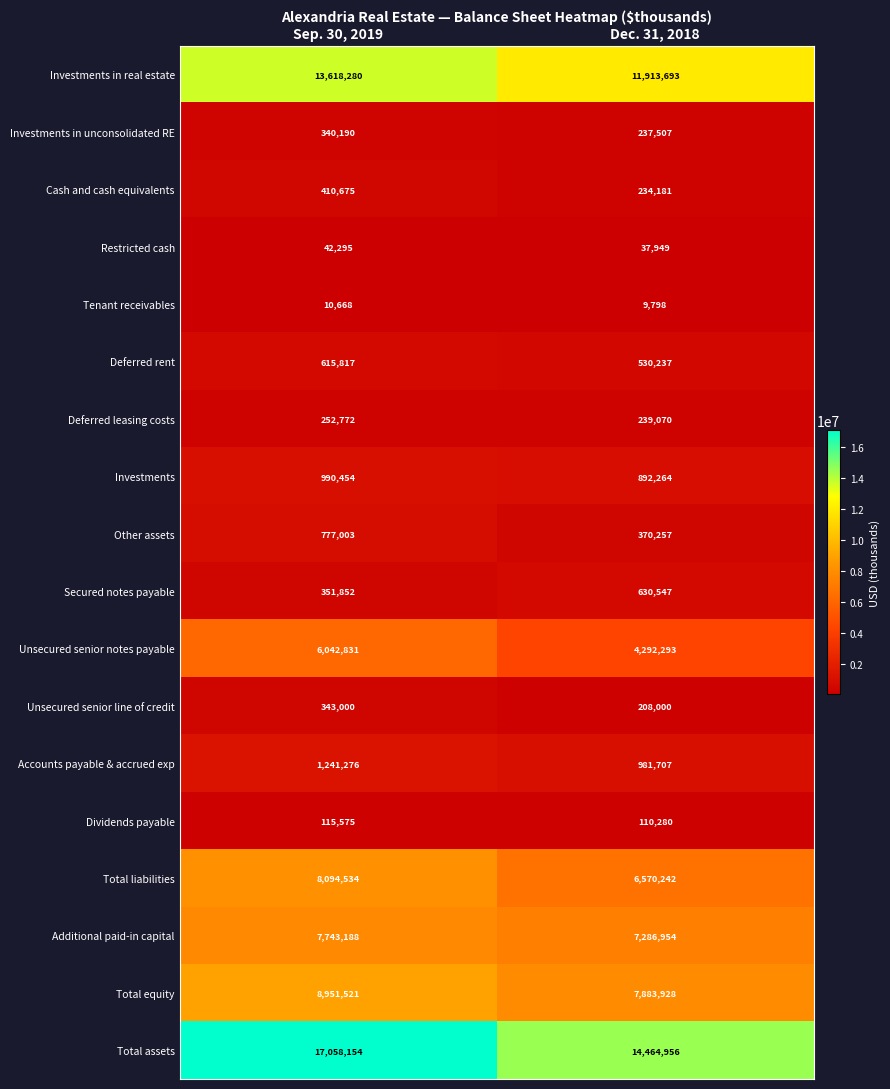

What is the total value across all series at Dec. 31, 2018?

56893863